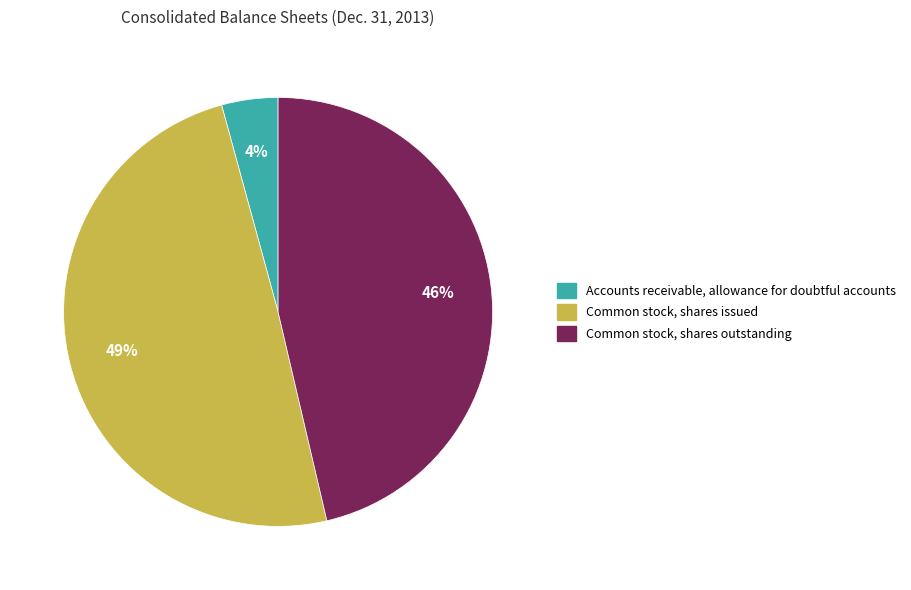

Which category has the smallest portion of the pie?

Accounts receivable, allowance for doubtful accounts